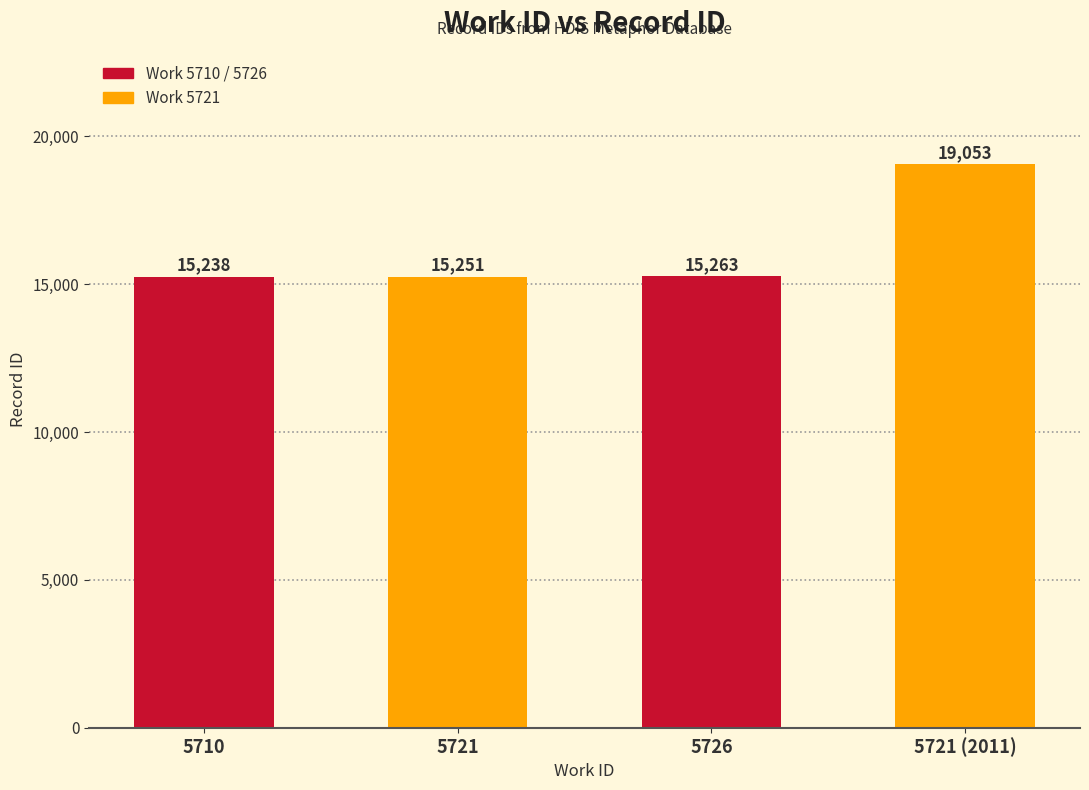

How many distinct data groups are displayed?

1